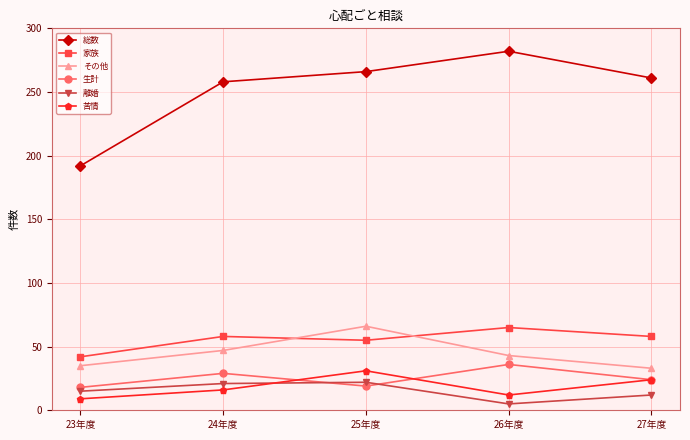

True or false: その他 has a value of 106 at 25年度.

False